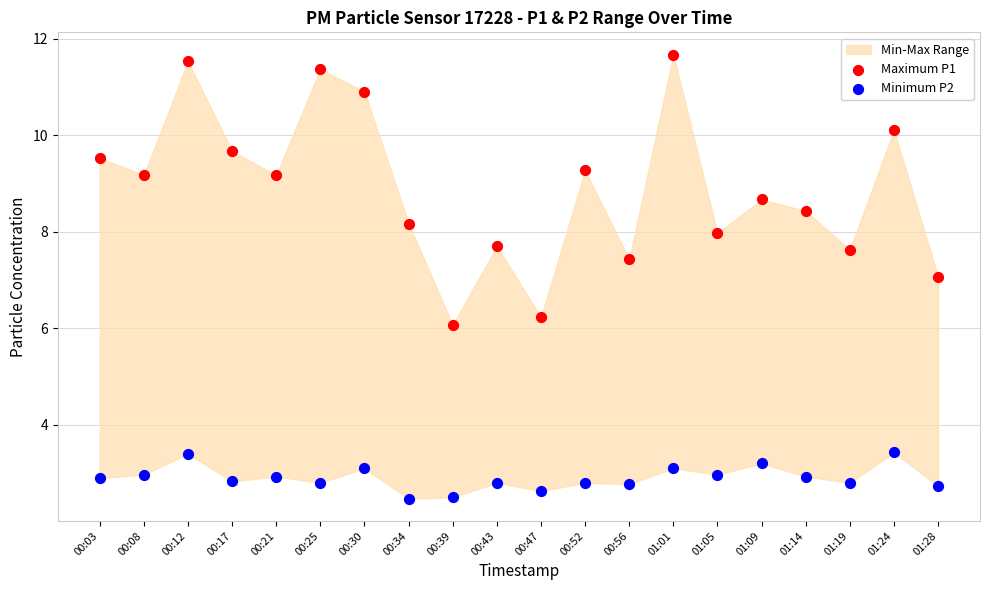

Across all data points, what is the range of Y values (max minus min)?

9.2